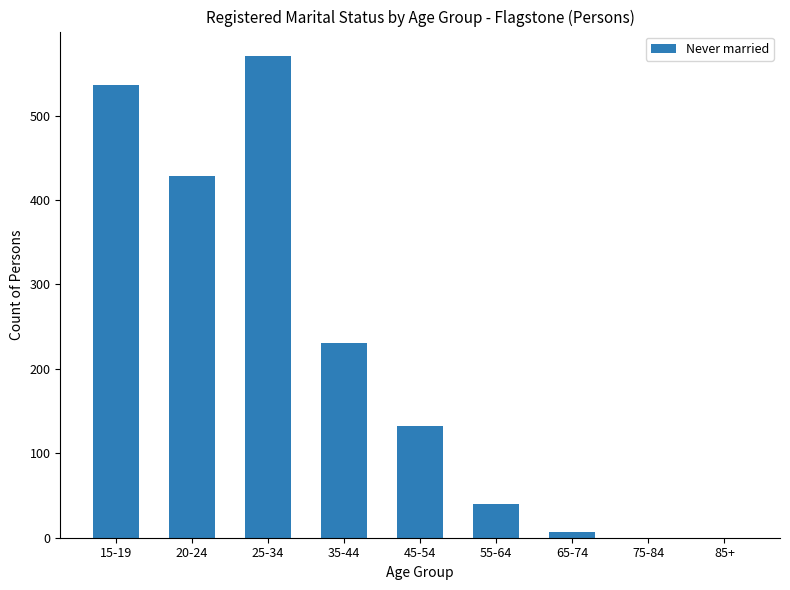

True or false: the data shows 758 at 25-34.

False